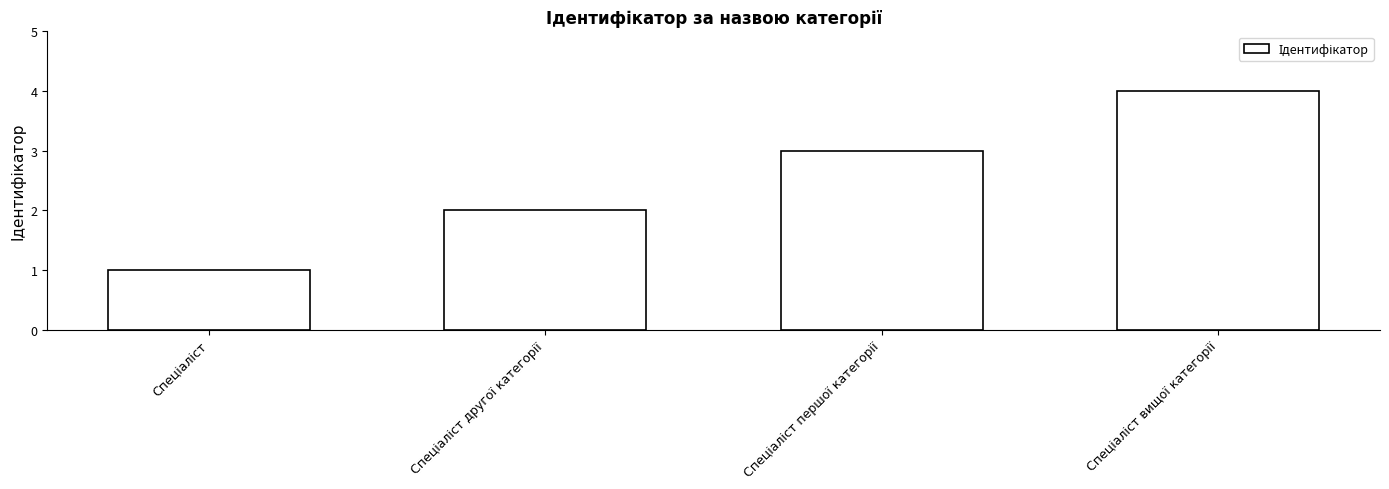

What is the difference between the maximum and minimum values?

3